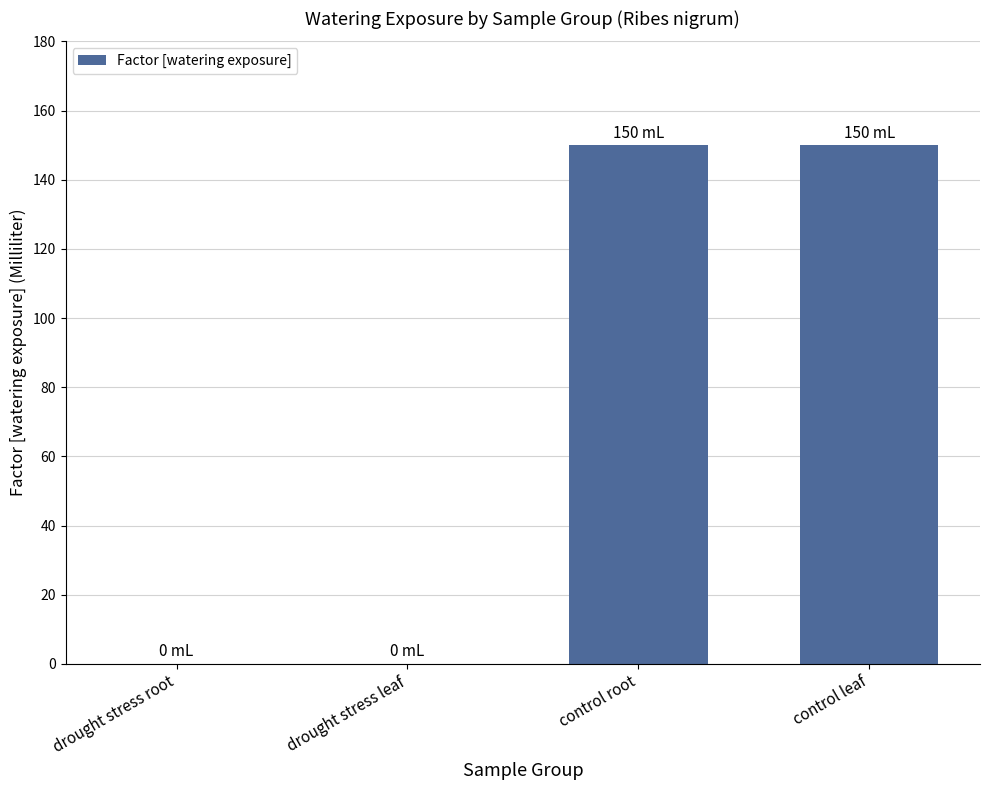

Between drought stress leaf and control leaf, which is larger?

control leaf